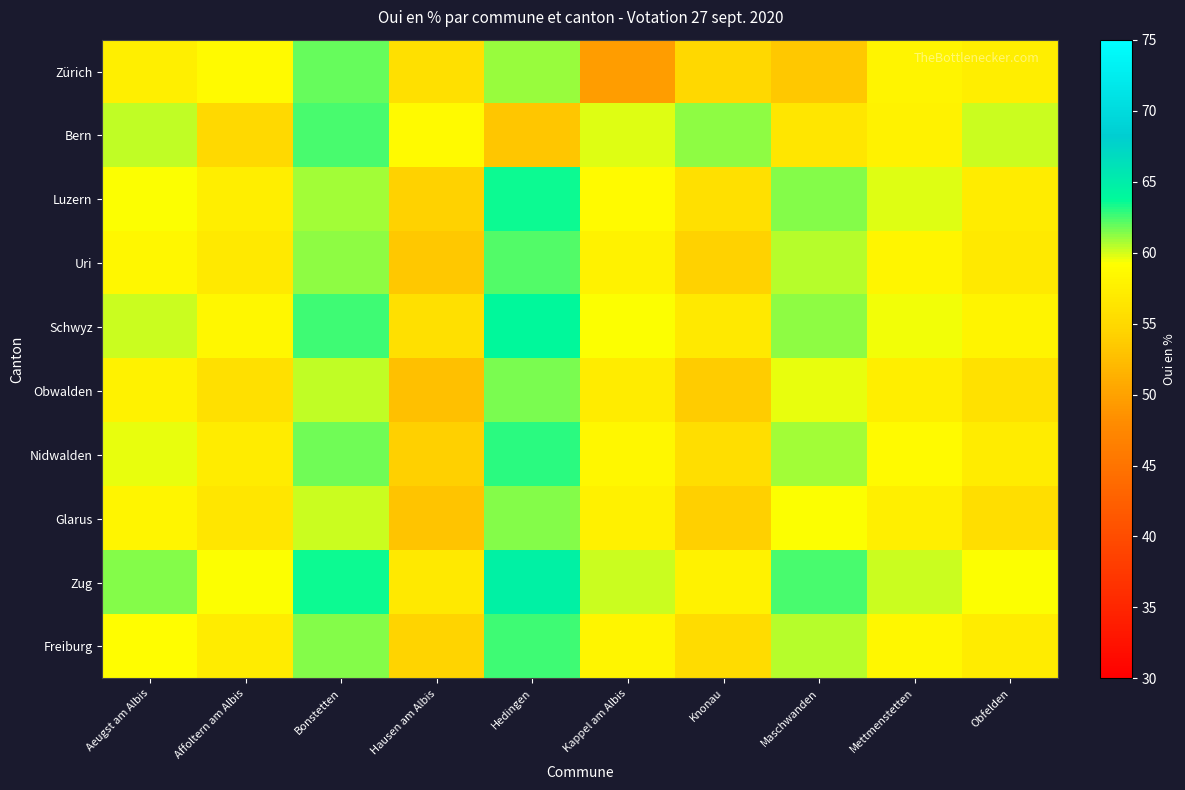

Reading left to right, list all the values displayed in this chart.

Zürich: Aeugst am Albis=57.5	Affoltern am Albis=58.8	Bonstetten=61.9	Hausen am Albis=55.8	Hedingen=61.1	Kappel am Albis=49.6	Knonau=54.9	Maschwanden=53.5	Mettmenstetten=58.1	Obfelden=57.3
Bern: Aeugst am Albis=60.3	Affoltern am Albis=55.1	Bonstetten=62.5	Hausen am Albis=58.7	Hedingen=53.2	Kappel am Albis=59.9	Knonau=61.2	Maschwanden=56.4	Mettmenstetten=57.9	Obfelden=60.1
Luzern: Aeugst am Albis=59.2	Affoltern am Albis=57.3	Bonstetten=60.9	Hausen am Albis=54.3	Hedingen=63.5	Kappel am Albis=58.8	Knonau=55.7	Maschwanden=61.3	Mettmenstetten=59.9	Obfelden=57.2
Uri: Aeugst am Albis=58.5	Affoltern am Albis=56.8	Bonstetten=61.2	Hausen am Albis=53.5	Hedingen=62.3	Kappel am Albis=57.9	Knonau=54.3	Maschwanden=60.5	Mettmenstetten=58.2	Obfelden=56.8
Schwyz: Aeugst am Albis=60.1	Affoltern am Albis=58.3	Bonstetten=62.6	Hausen am Albis=55.7	Hedingen=63.8	Kappel am Albis=59.3	Knonau=56.8	Maschwanden=61.2	Mettmenstetten=59.5	Obfelden=58.1
Obwalden: Aeugst am Albis=57.9	Affoltern am Albis=55.7	Bonstetten=60.3	Hausen am Albis=52.8	Hedingen=61.6	Kappel am Albis=57.1	Knonau=53.9	Maschwanden=59.7	Mettmenstetten=57.3	Obfelden=55.9
Nidwalden: Aeugst am Albis=59.6	Affoltern am Albis=57.1	Bonstetten=61.8	Hausen am Albis=54.2	Hedingen=62.9	Kappel am Albis=58.5	Knonau=55.6	Maschwanden=60.9	Mettmenstetten=58.7	Obfelden=57.1
Glarus: Aeugst am Albis=58.2	Affoltern am Albis=56.5	Bonstetten=60.1	Hausen am Albis=53.1	Hedingen=61.3	Kappel am Albis=57.7	Knonau=54.1	Maschwanden=59.3	Mettmenstetten=57.6	Obfelden=55.6
Zug: Aeugst am Albis=61.3	Affoltern am Albis=59.2	Bonstetten=63.5	Hausen am Albis=56.8	Hedingen=64.6	Kappel am Albis=60.1	Knonau=57.9	Maschwanden=62.5	Mettmenstetten=60.2	Obfelden=59.3
Freiburg: Aeugst am Albis=59.1	Affoltern am Albis=57.2	Bonstetten=61.3	Hausen am Albis=54.6	Hedingen=62.7	Kappel am Albis=58.2	Knonau=55.3	Maschwanden=60.6	Mettmenstetten=58.5	Obfelden=57.2